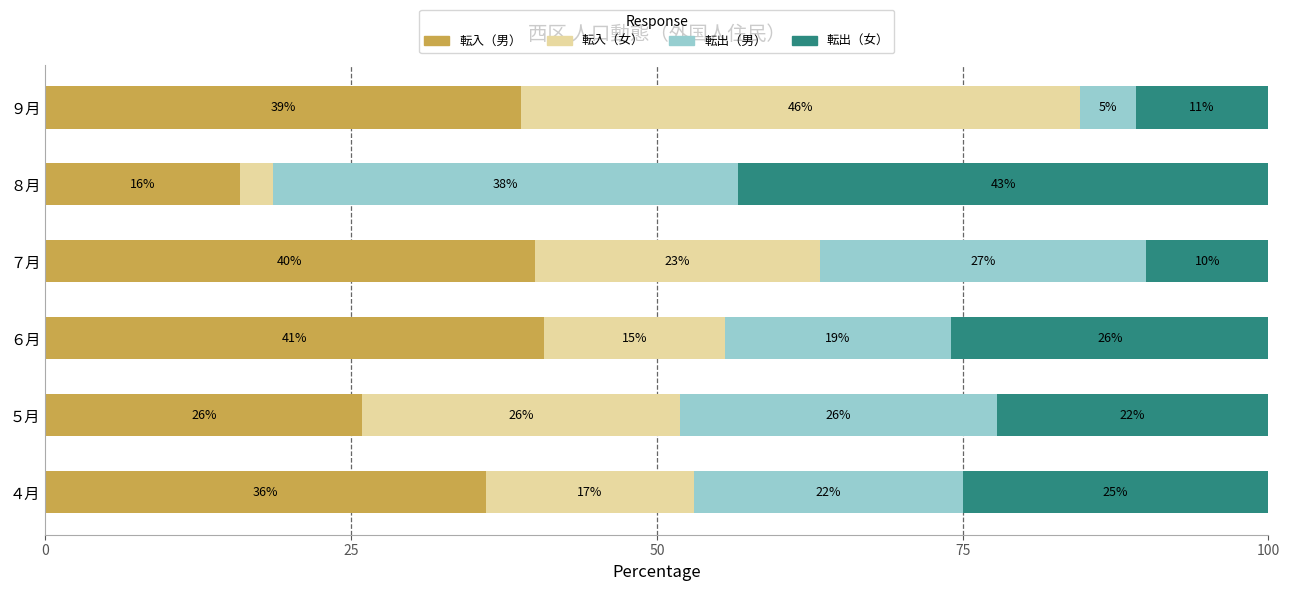

What is the total value across all series at ８月?

100.0